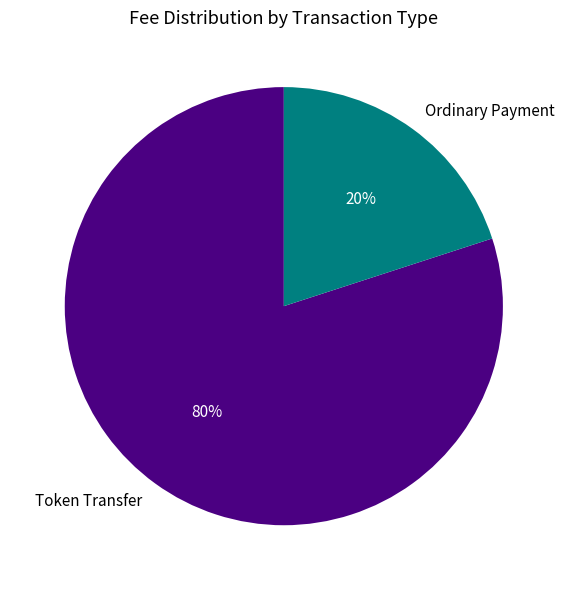

Is the sum of Ordinary Payment and Token Transfer greater than half?

Yes